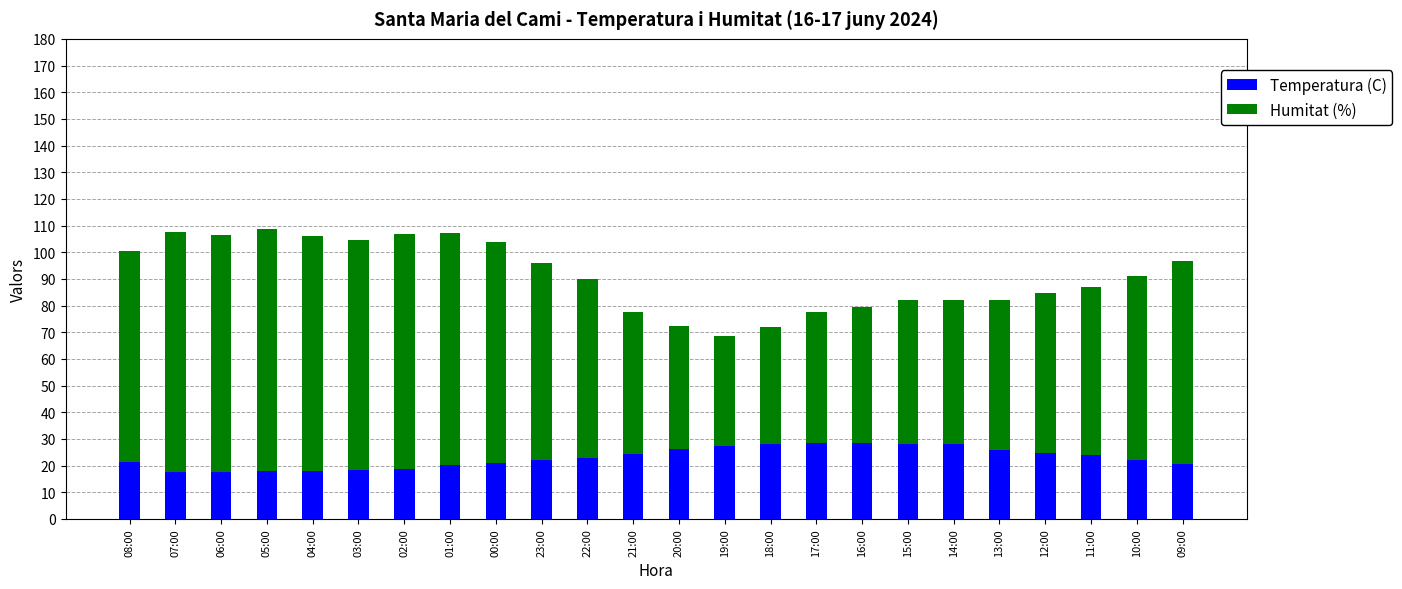

What is the difference between the maximum and minimum values in the Temperatura (C) series?

11.2